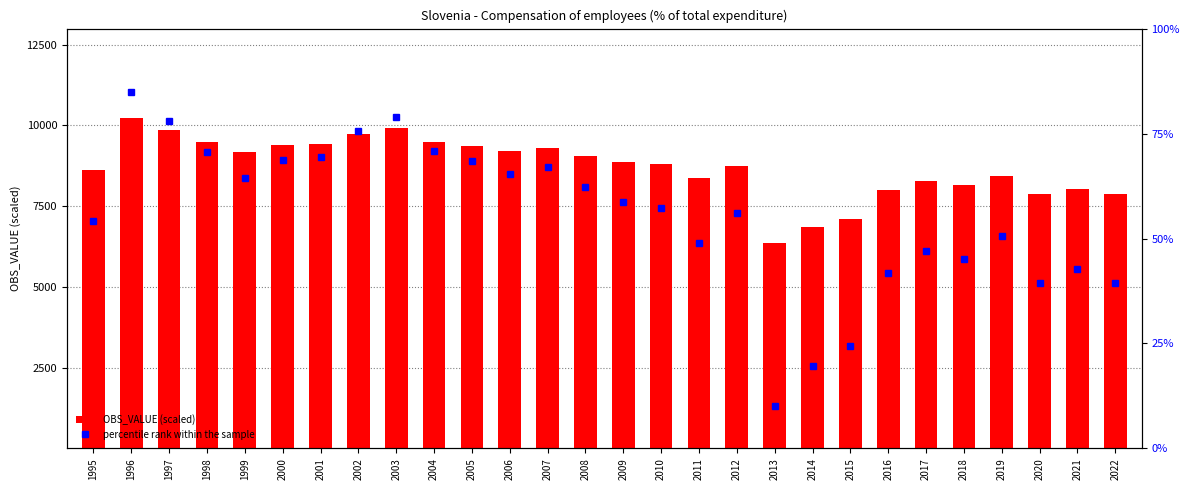

Which category has the highest value across all series?

1996